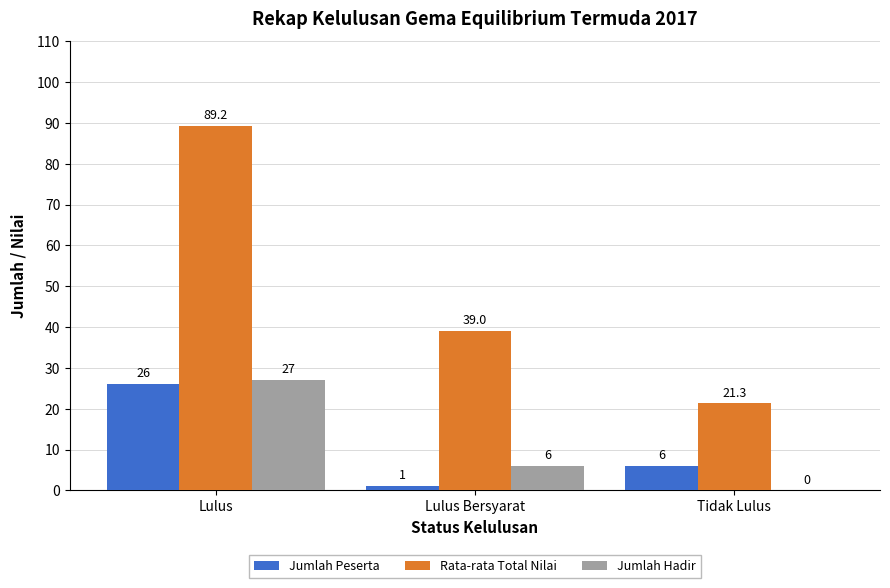

What is the sum of the Jumlah Hadir values at Tidak Lulus and Lulus Bersyarat?

6.0